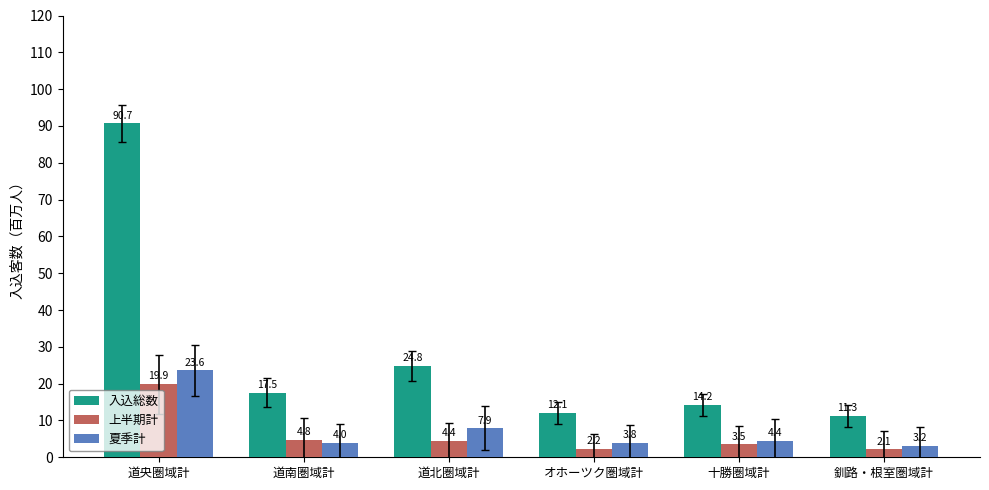

List the series in order of their peak value, highest first.

入込総数, 夏季計, 上半期計